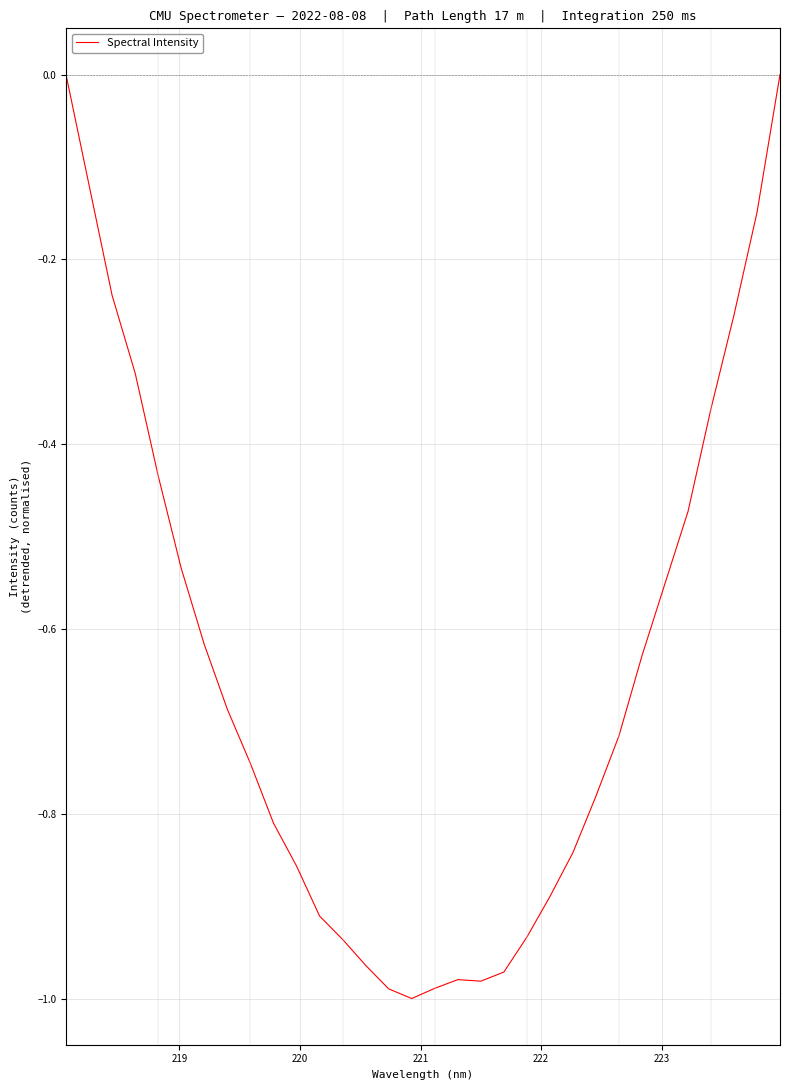

What is the difference between the maximum and minimum values?

1.0